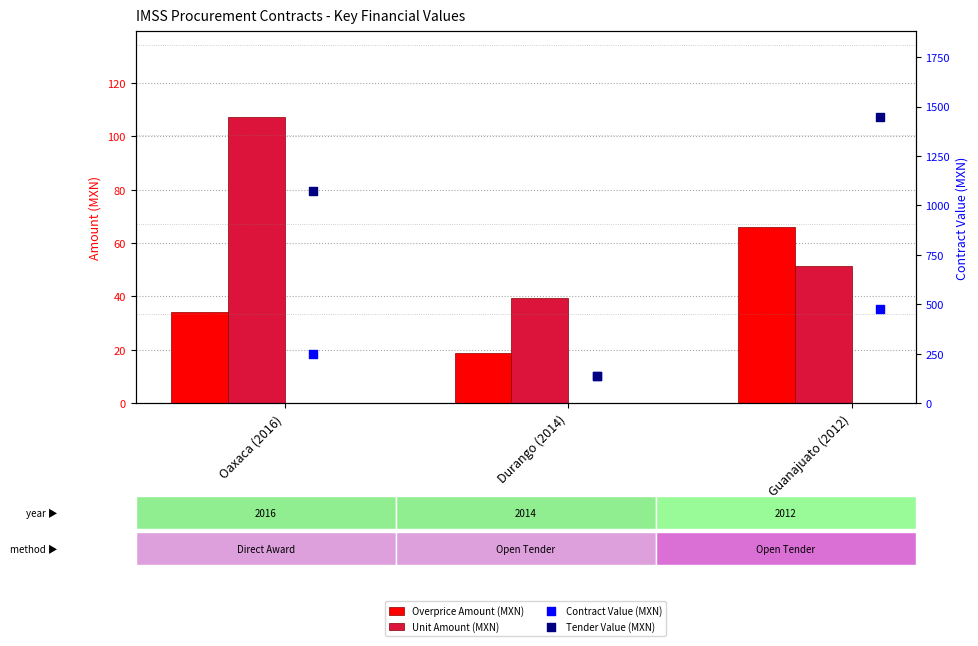

At how many categories does at least one series exceed 494?

2